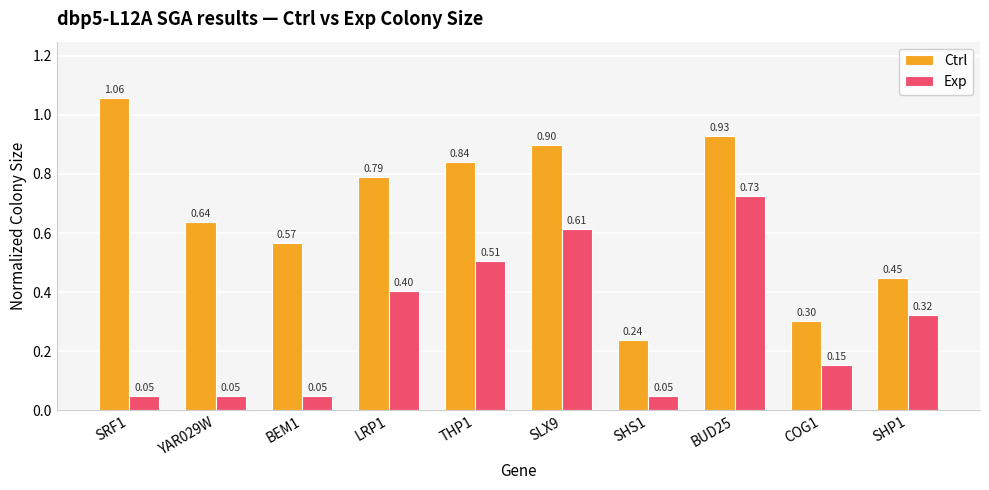

Which series has the largest range (max minus min)?

Ctrl